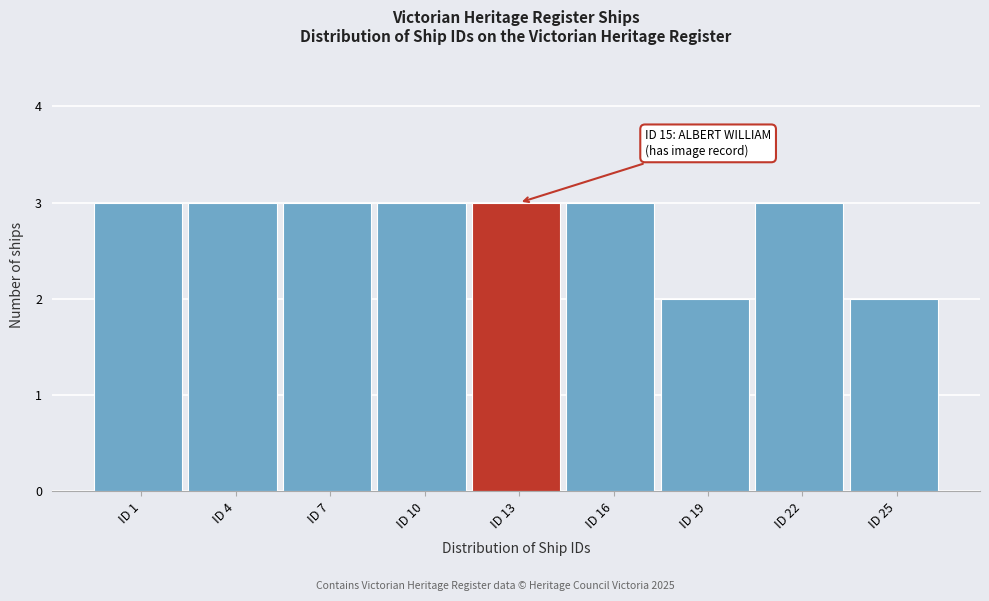

Reading right to left, transcribe all the data shown in this chart.

2	3	2	3	3	3	3	3	3